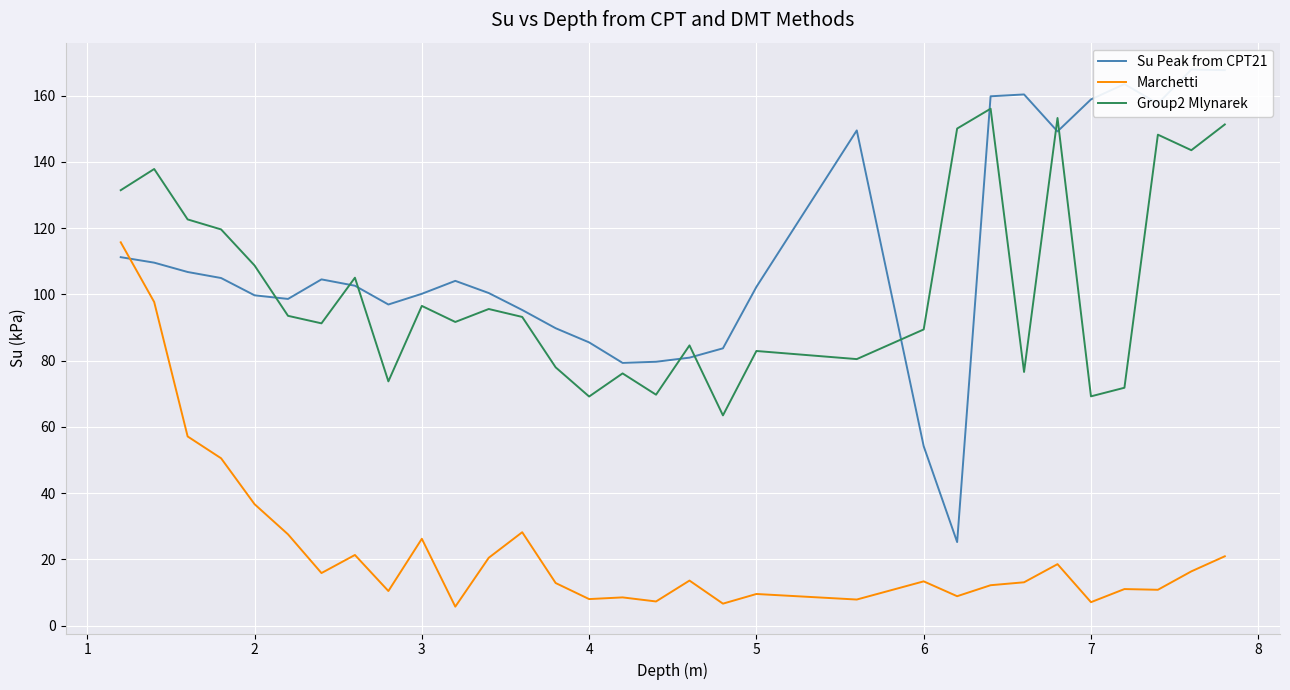

True or false: Group2 Mlynarek and Marchetti intersect in this chart.

False